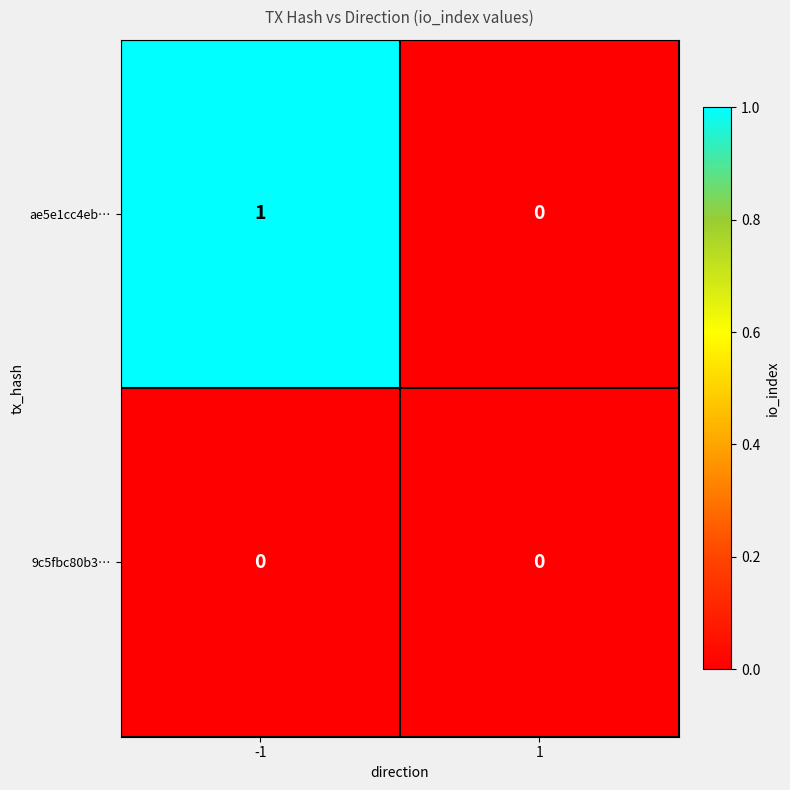

Reading left to right, what are all the values shown in this chart?

ae5e1cc4eb…: -1=1	1=0
9c5fbc80b3…: -1=0	1=0